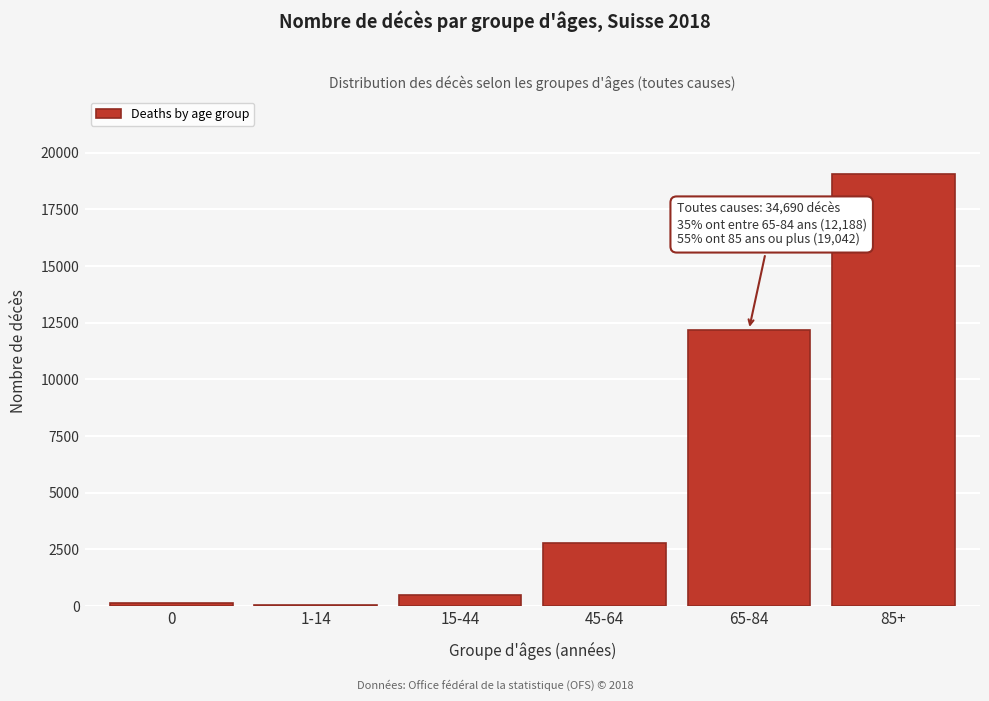

What is the sum of all values?

34690